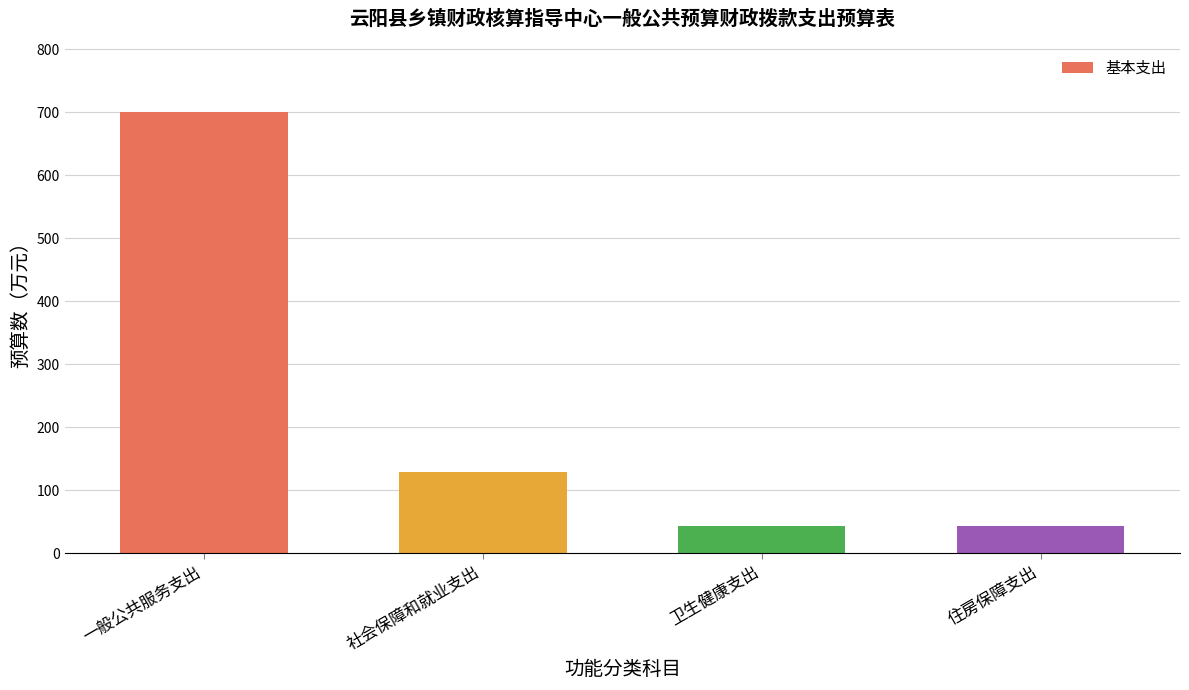

Does the chart contain any negative values?

No